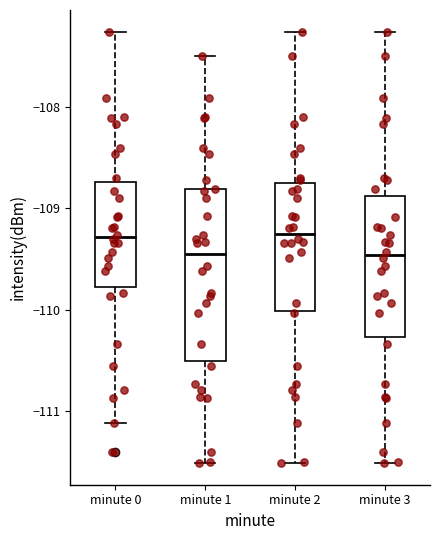

Comparing the boxes themselves (not the whiskers), which one is the tallest?

minute 1